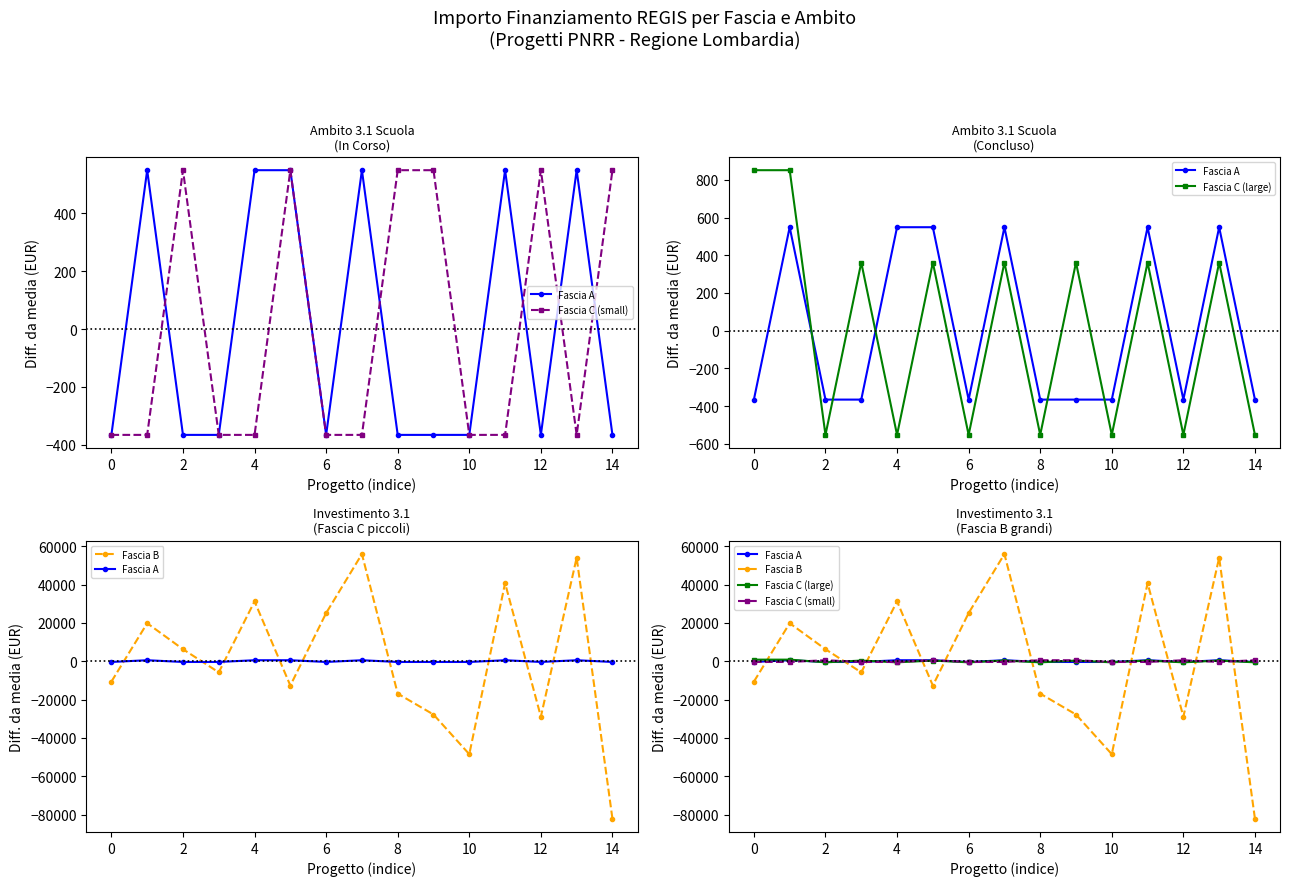

What is the maximum value shown in the chart?

55947.7